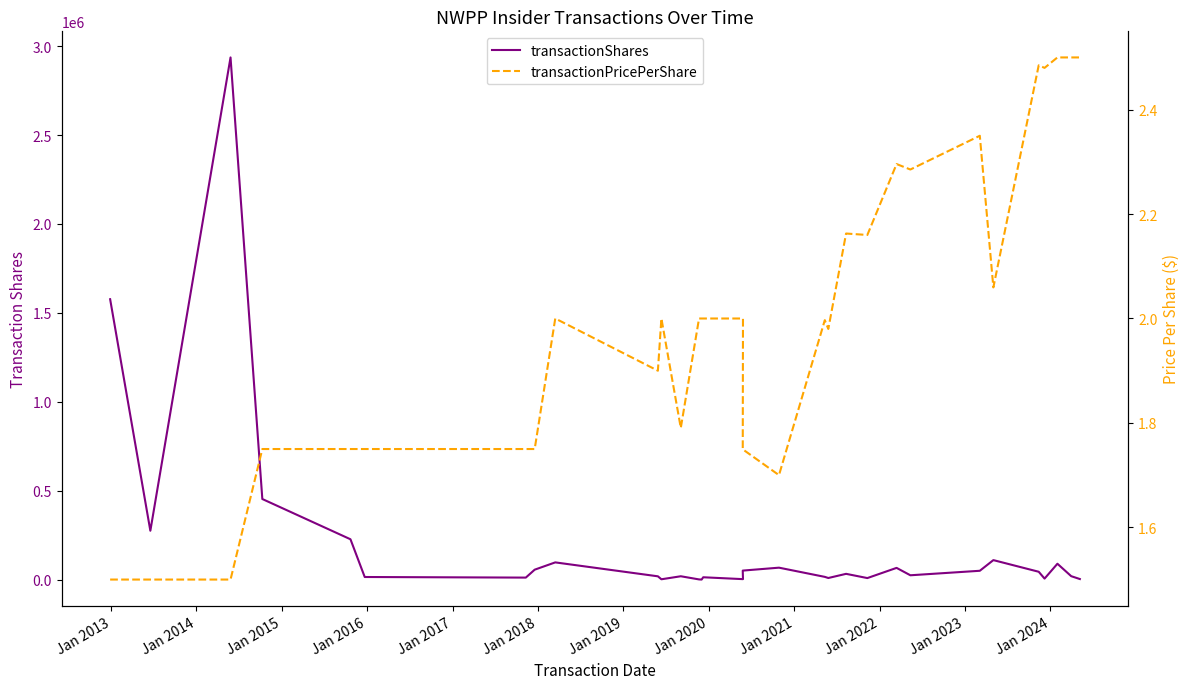

True or false: transactionShares and transactionPricePerShare intersect in this chart.

False